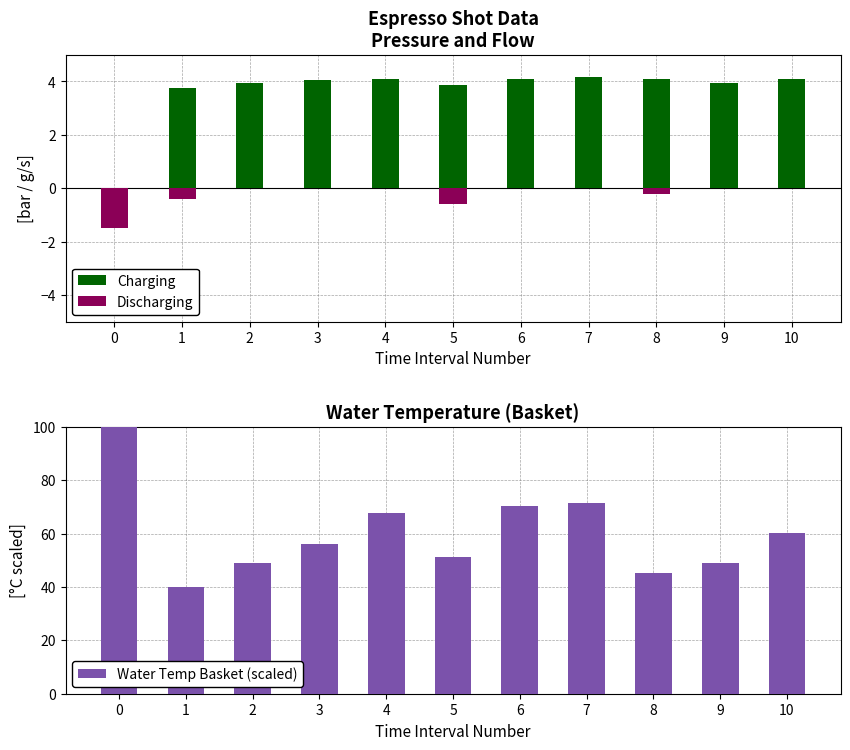

How many negative values does the Discharging series have?

4